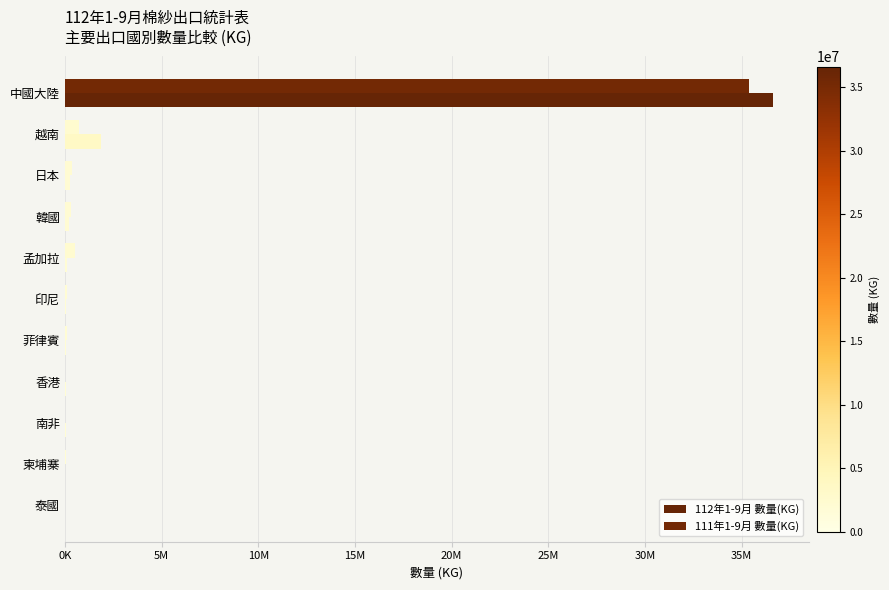

What is the difference between the maximum and second lowest values in the 112年1-9月 數量(KG) series?

36631261